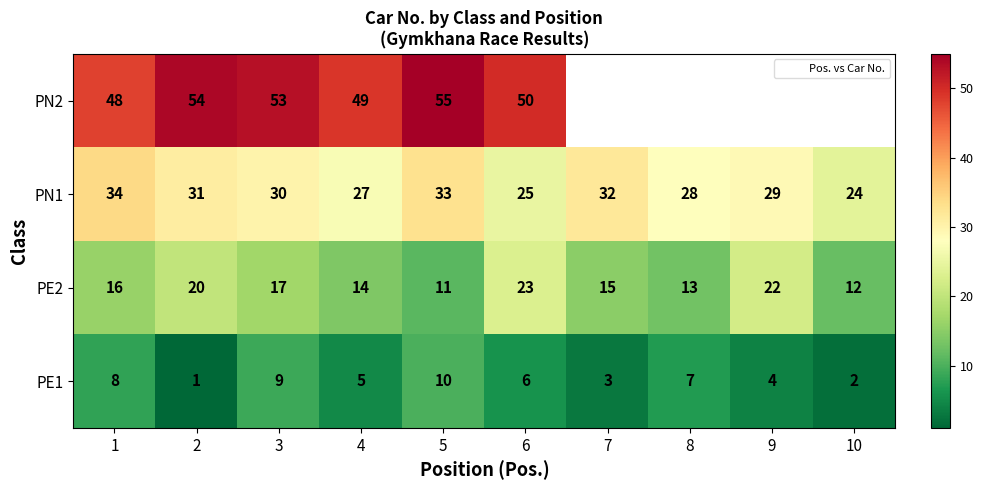

How many data points in PE2 are above 16?

4